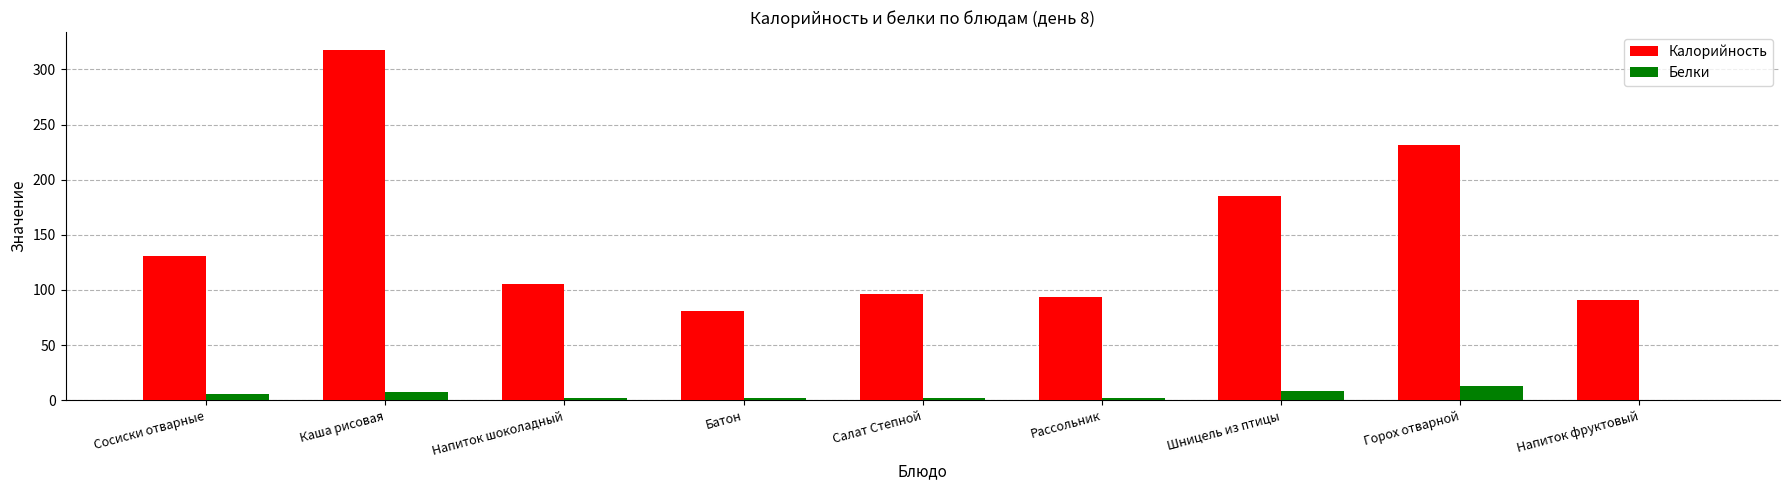

What is the difference between the Белки values at Напиток шоколадный and Салат Степной?

0.3